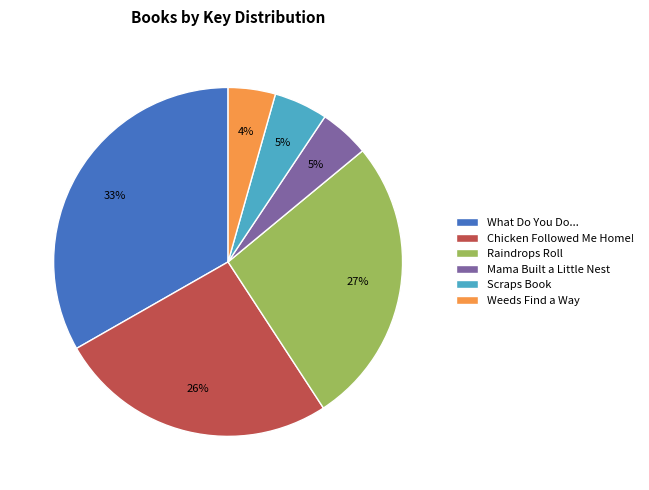

Is it true that Weeds Find a Way is 4% of the pie?

True